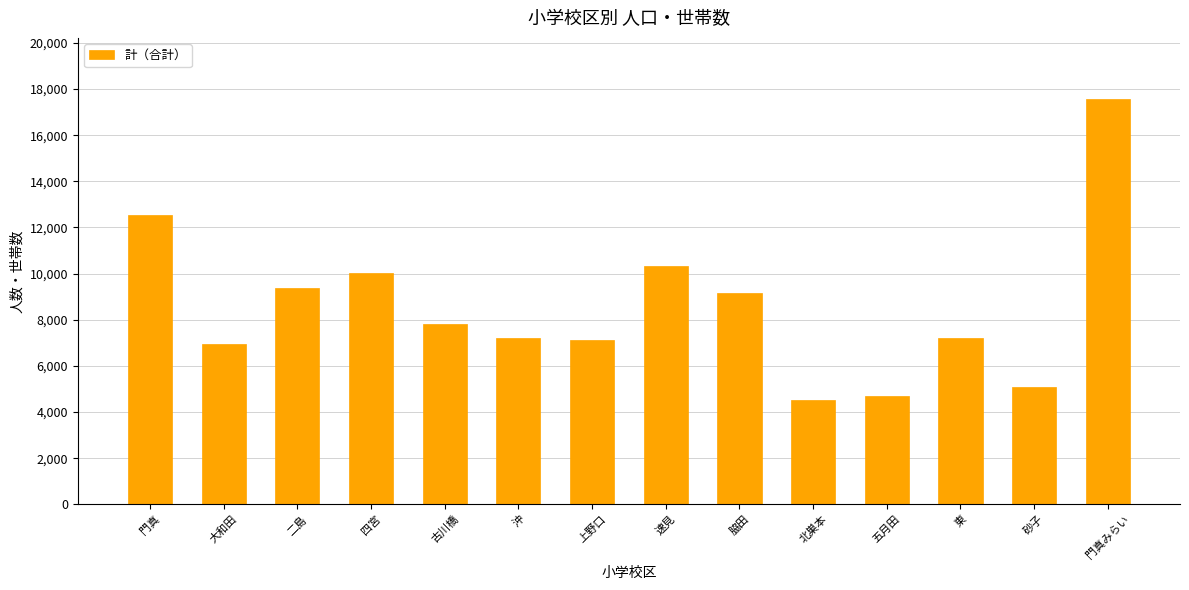

The chart shows a value of 4528 at 北巣本. True or false?

True